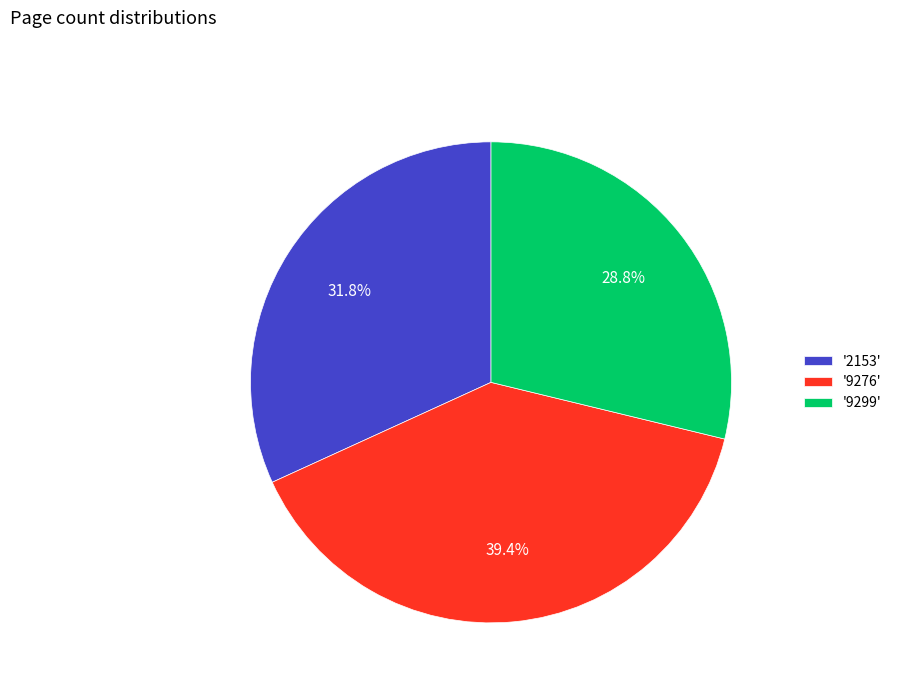

How many slices are in this pie chart?

3